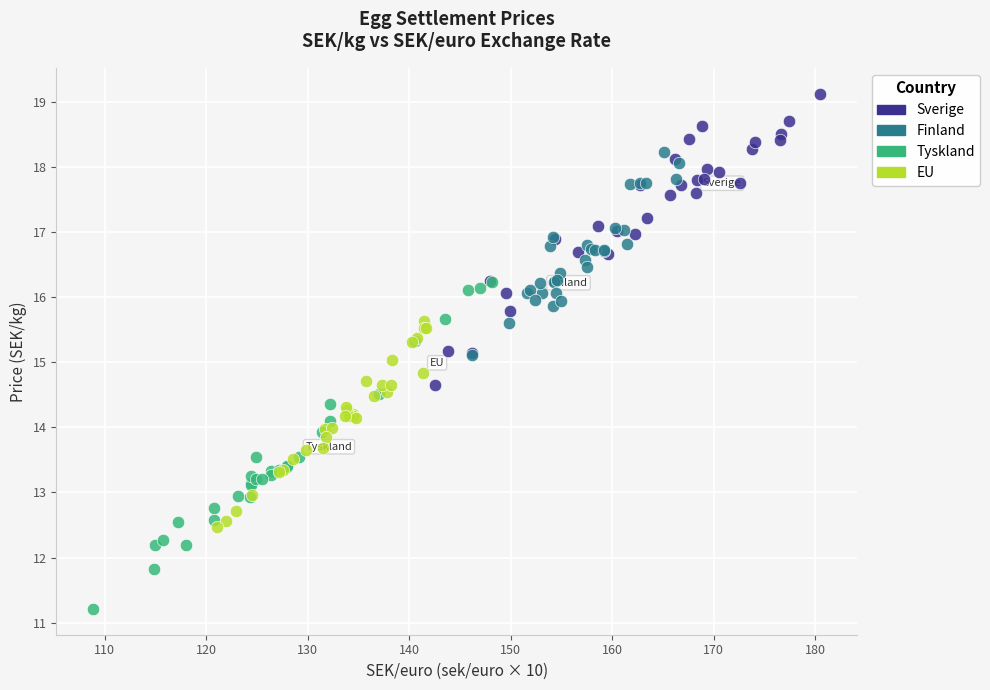

Which series has the widest spread of Y values?

Tyskland